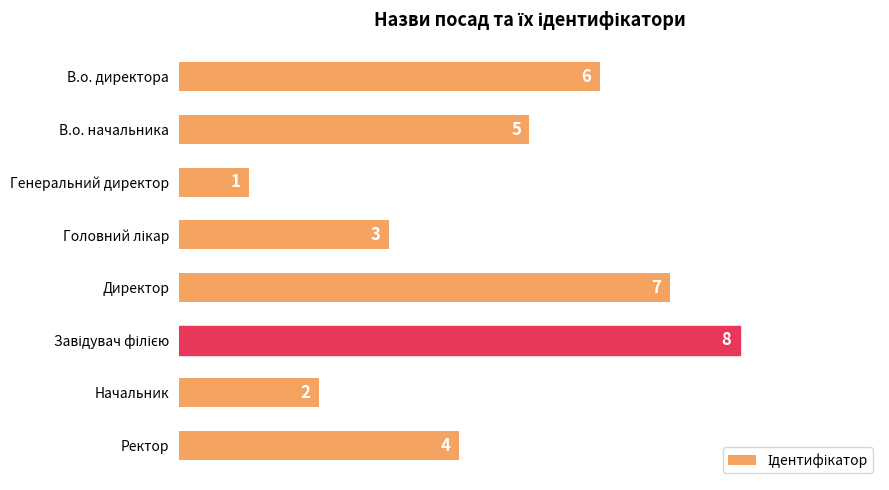

What is the difference between the maximum and second lowest values?

6